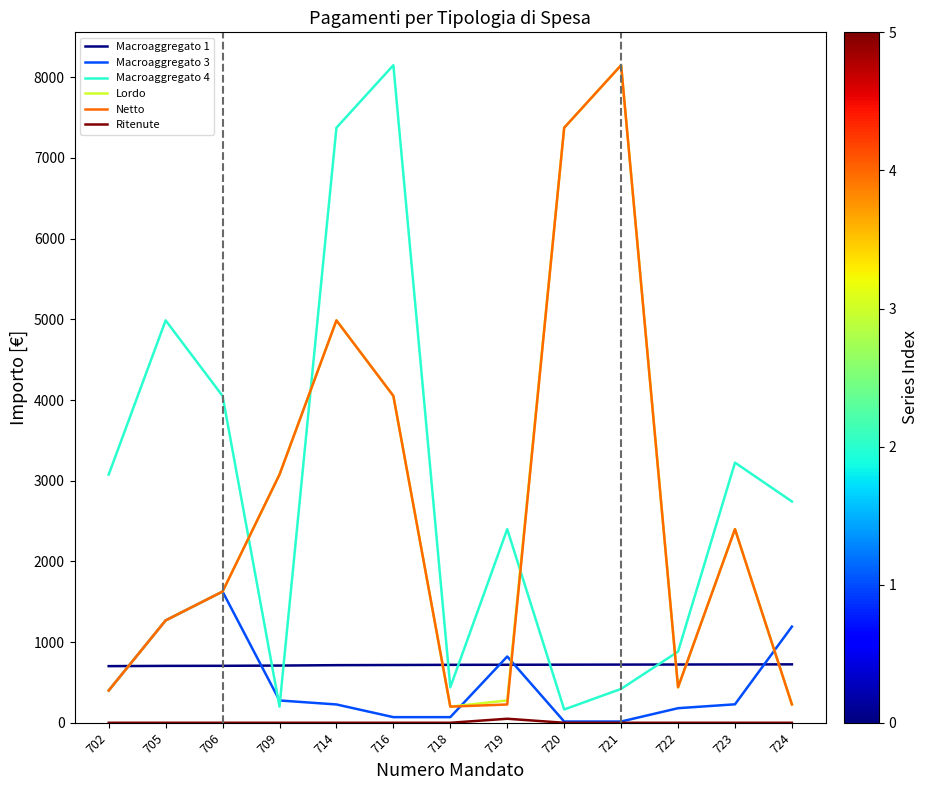

Is it true that Macroaggregato 4 equals 2210.4 at 705?

False